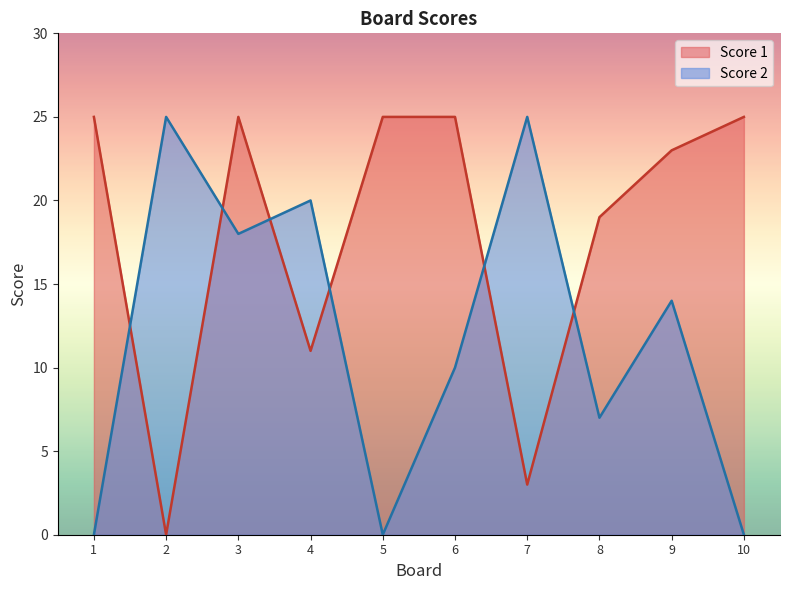

Which category has the lowest value across all series?

1